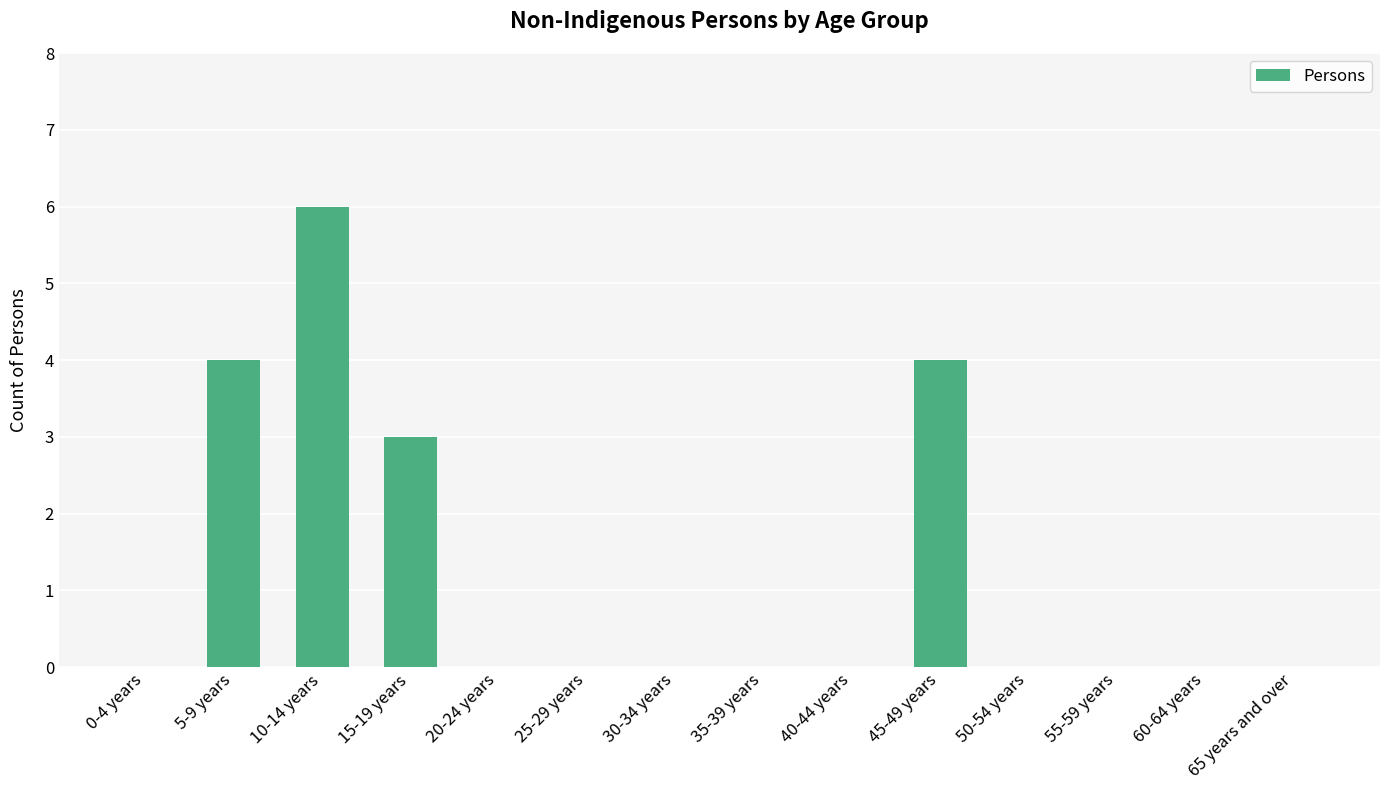

At which label is the value closest to 3?

15-19 years